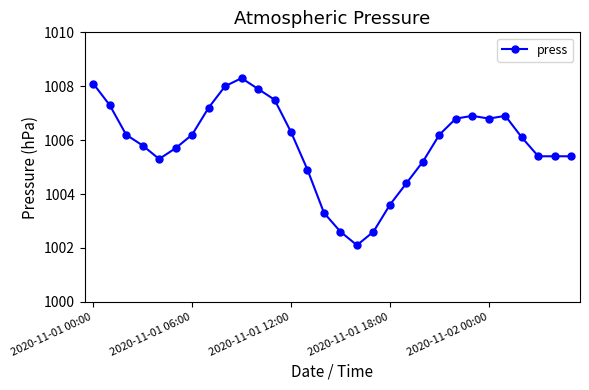

What is the average value?

1005.8